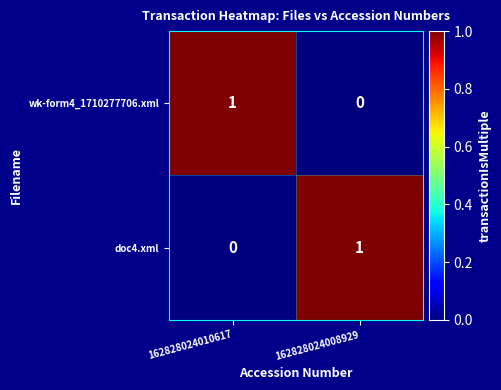

Which category has the highest value in the wk-form4_1710277706.xml series?

162828024010617